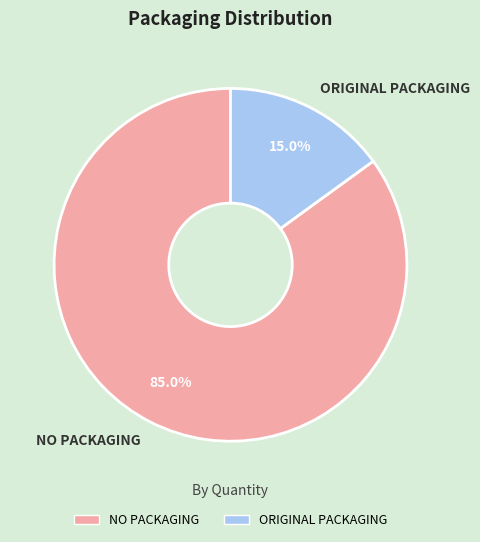

Is it true that NO PACKAGING is 85% of the pie?

True